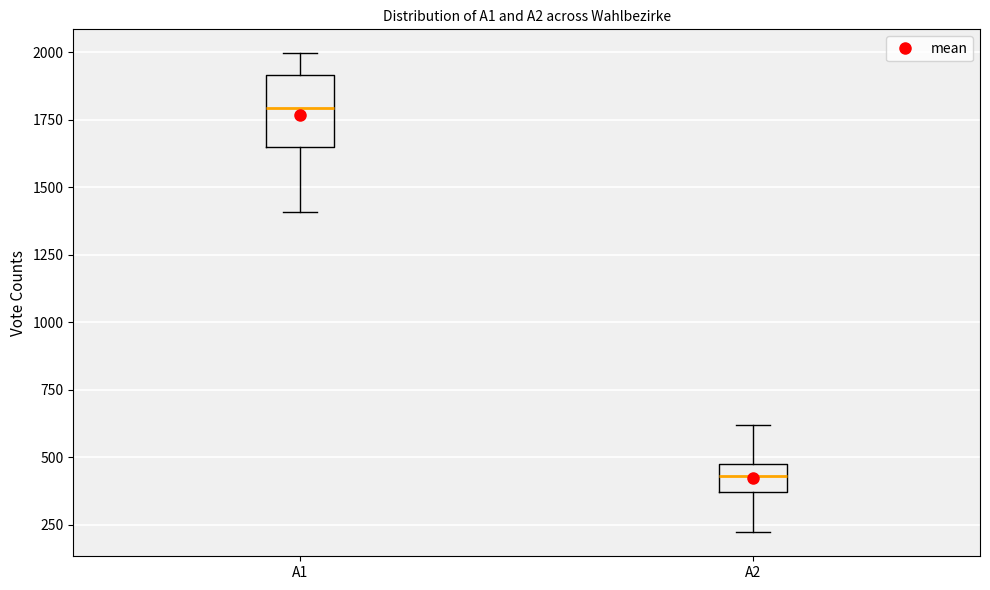

Where is the lower edge of the box for A1 on the y-axis? The values are not printed on the chart, so give them approximately, as read against the axis.

1650